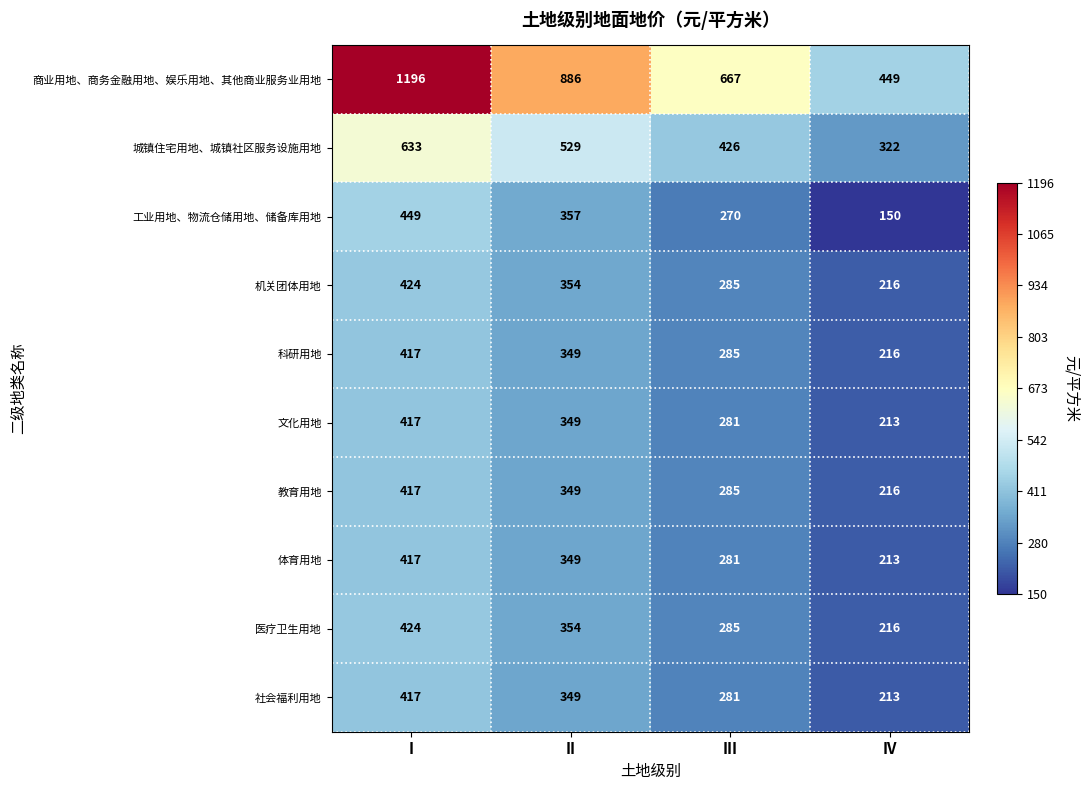

How many data points does each series have?

4